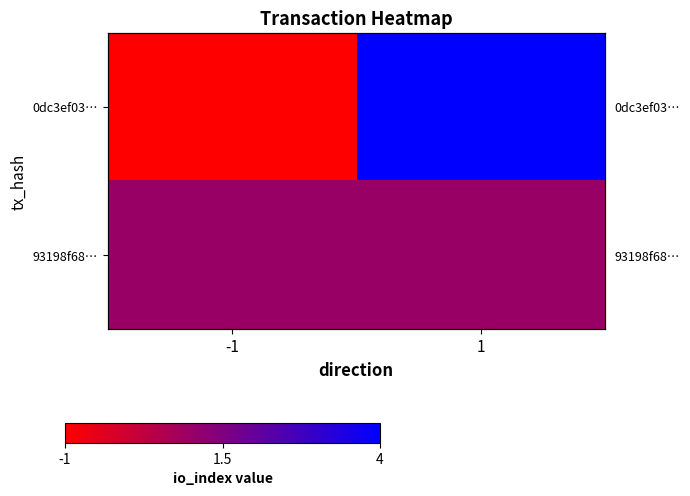

Is it true that 0dc3ef03… equals 4 at 1?

True